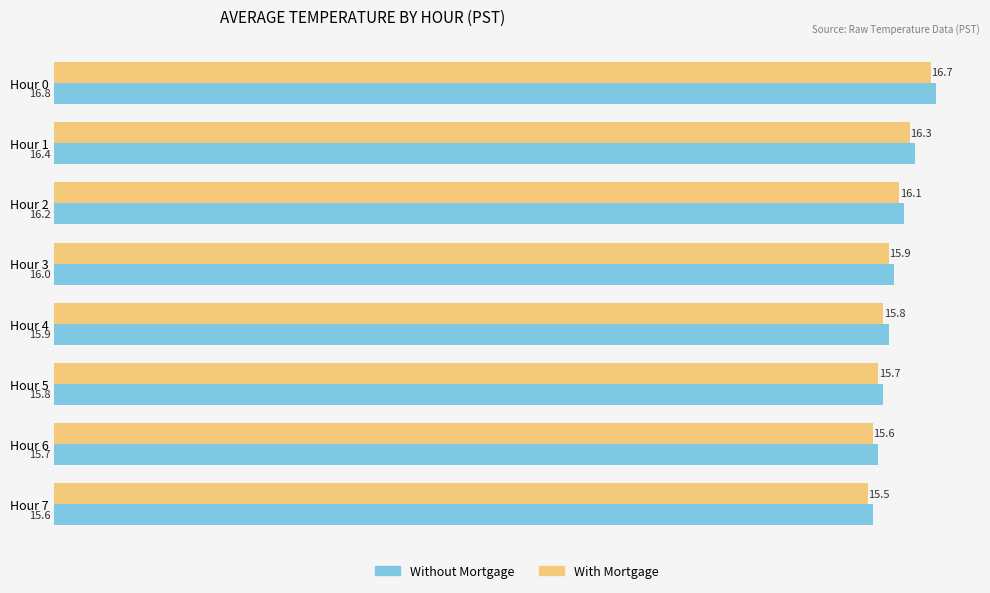

List the series in order of their overall mean, lowest first.

With Mortgage, Without Mortgage